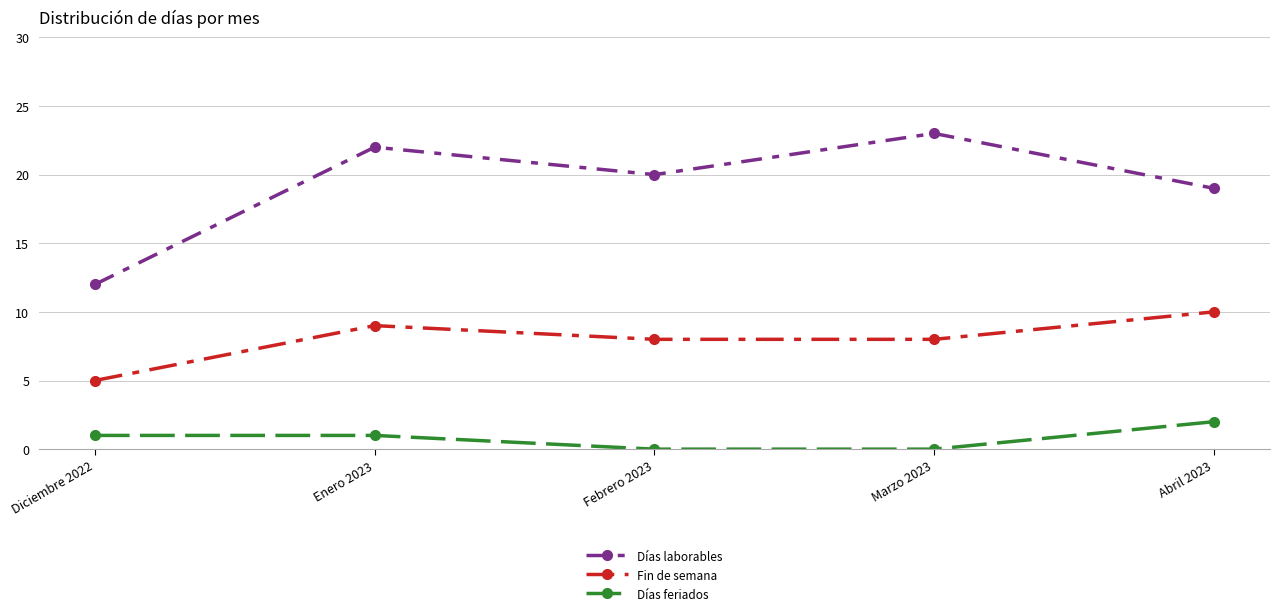

Which category has the highest value across all series?

Marzo 2023